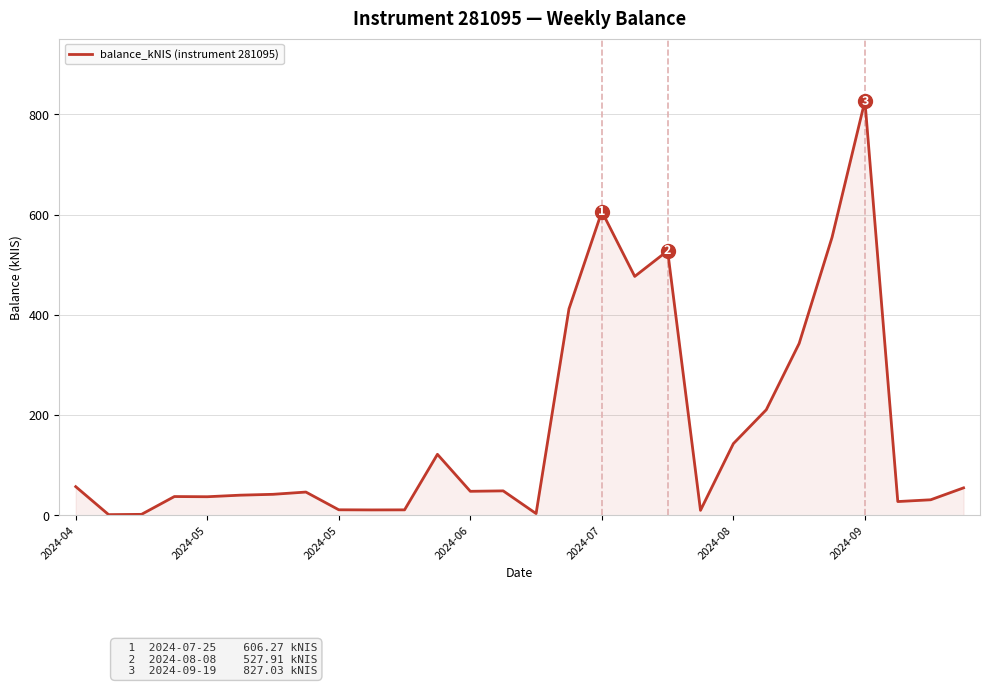

How many lines are shown in the chart?

1